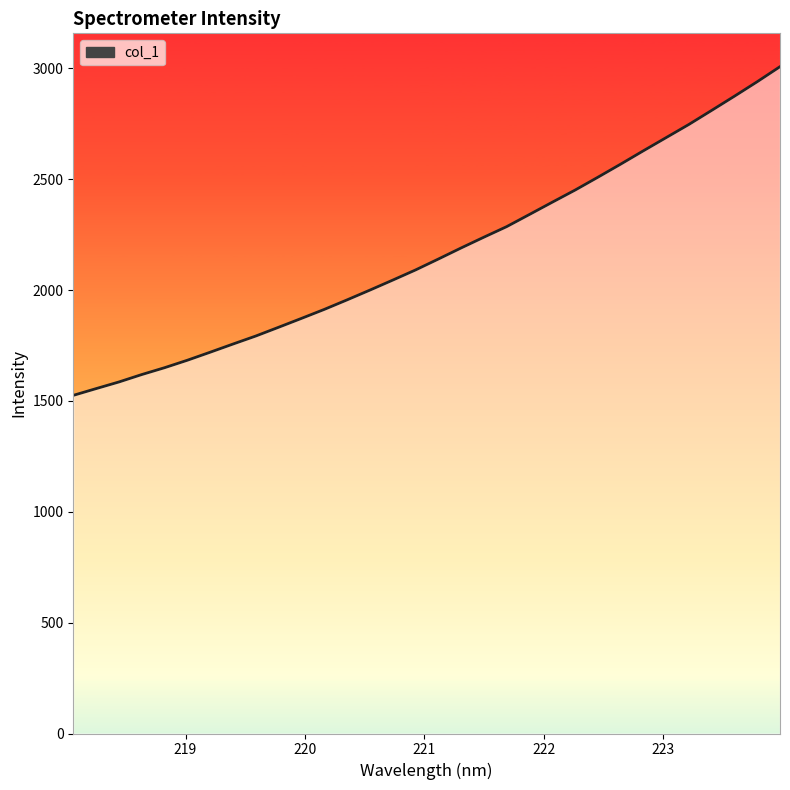

Reading left to right, extract all data points from this chart.

1525.1	1555.5	1585.5	1618.9	1649.8	1683.5	1719.7	1756.6	1792.8	1832.3	1872.2	1912.7	1955.7	1999.7	2044.8	2090.5	2139.7	2189.8	2238.4	2286.0	2340.9	2396.1	2450.7	2508.6	2567.7	2628.1	2687.6	2747.0	2810.4	2874.4	2939.7	3007.5